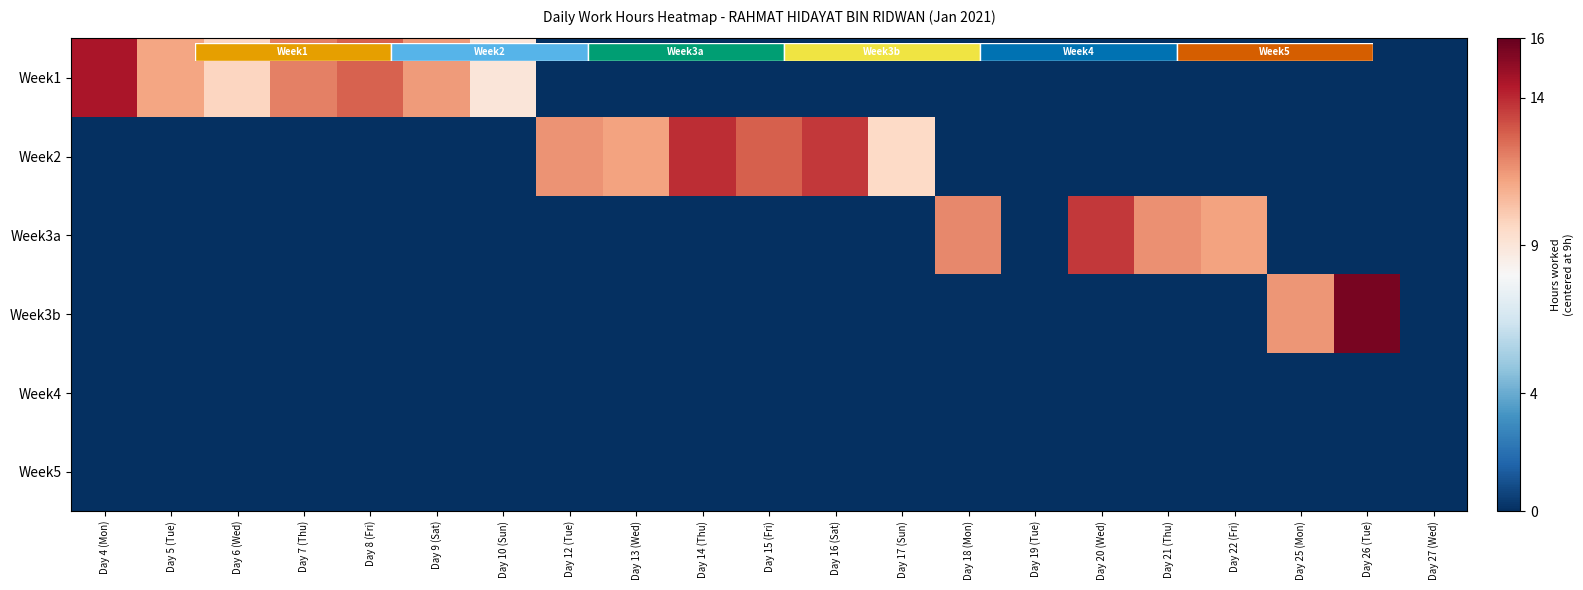

At how many categories does at least one series exceed -8?

19